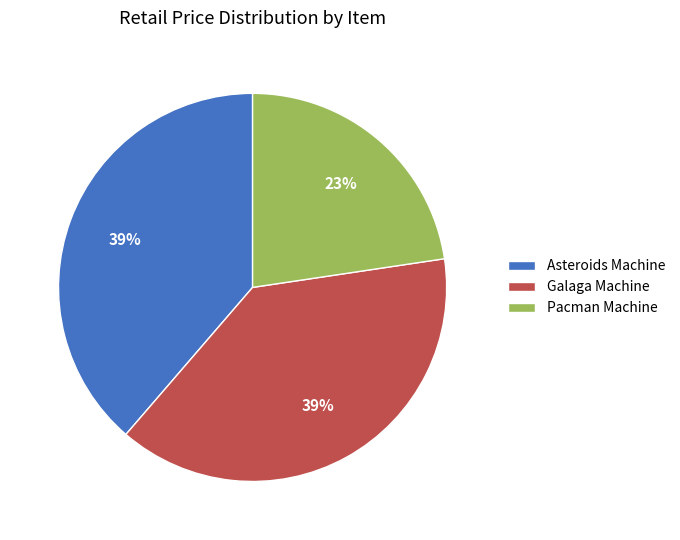

To the nearest percent, what percentage of the pie is Asteroids Machine?

39%